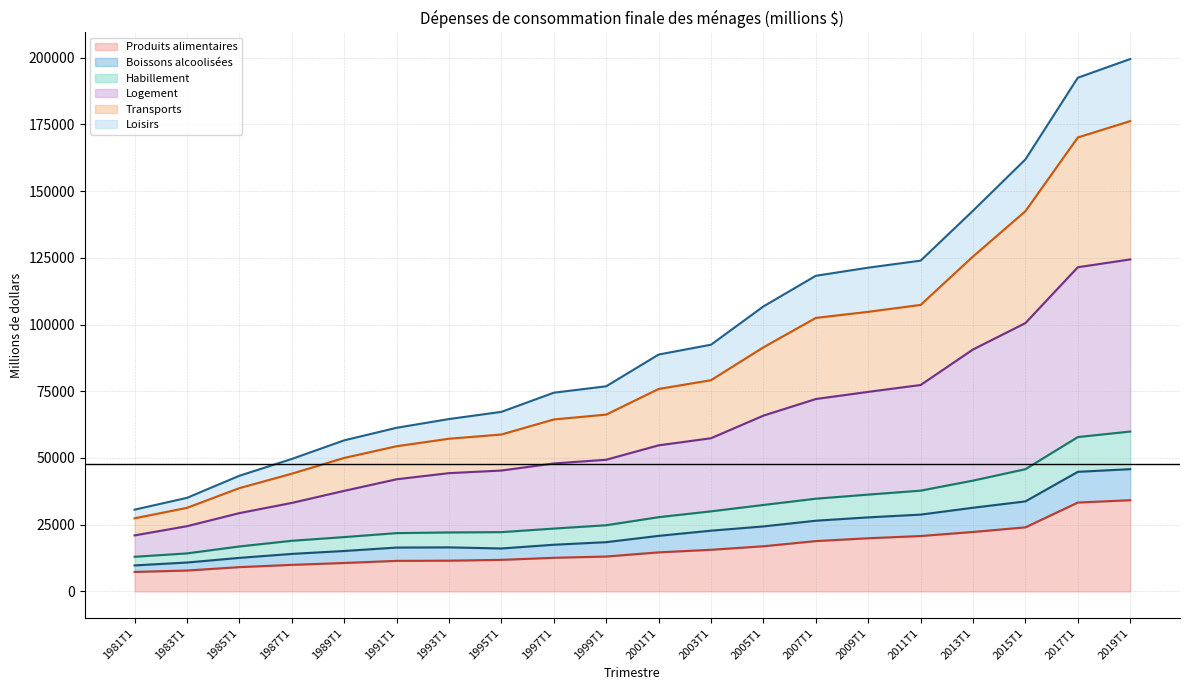

How many lines are shown in the chart?

6